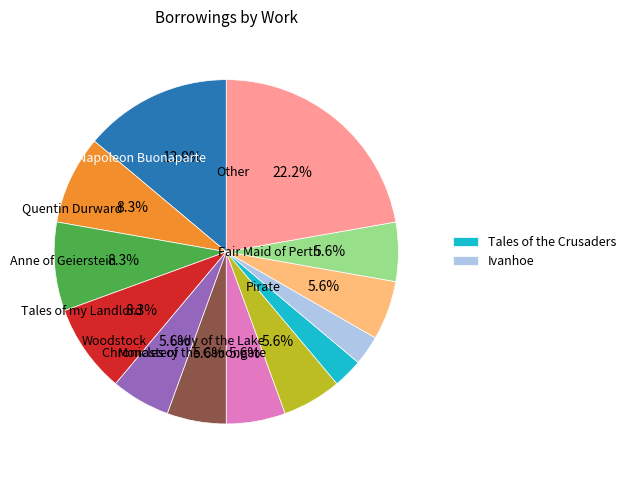

Does any single category account for the majority?

No